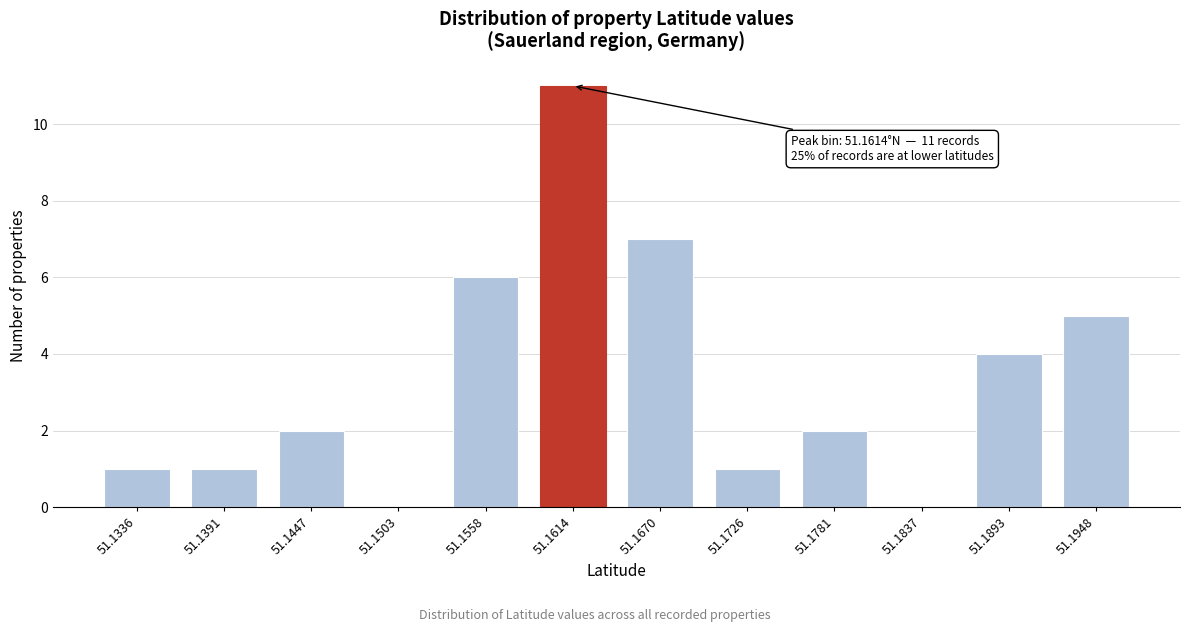

Reading left to right, extract all data points from this chart.

51.1336=1	51.1391=1	51.1447=2	51.1503=0	51.1558=6	51.1614=11	51.1670=7	51.1726=1	51.1781=2	51.1837=0	51.1893=4	51.1948=5